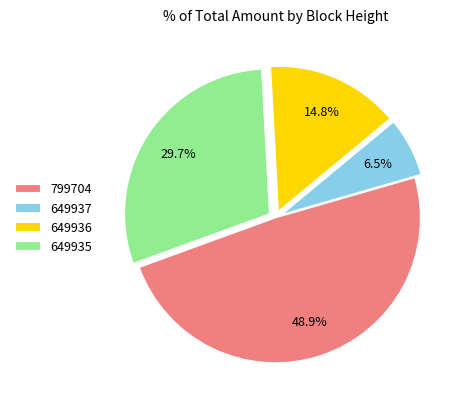

The 649936 slice represents 23% of the pie. True or false?

False